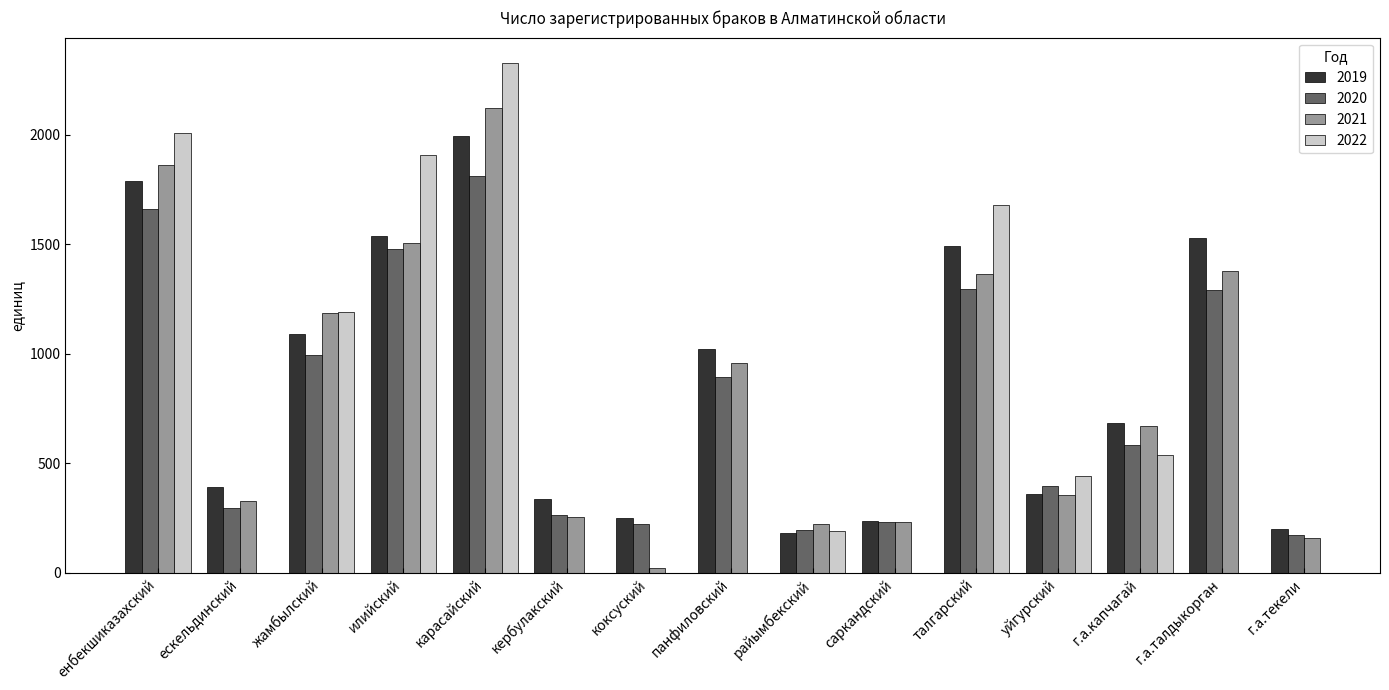

What is the difference between the 2021 values at панфиловский and кербулакский?

701